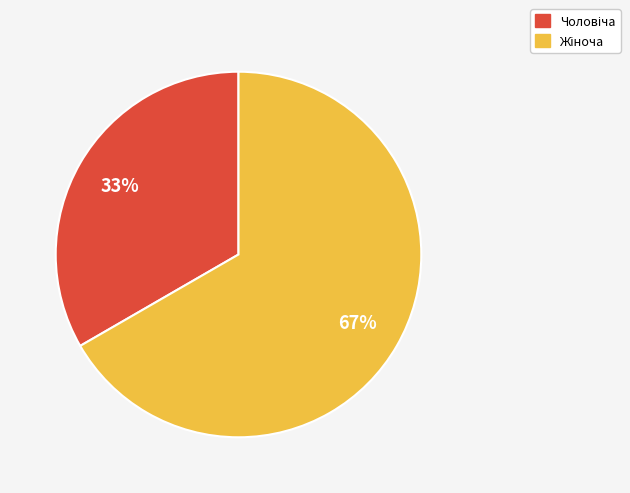

To the nearest percent, what is the average slice percentage?

50%